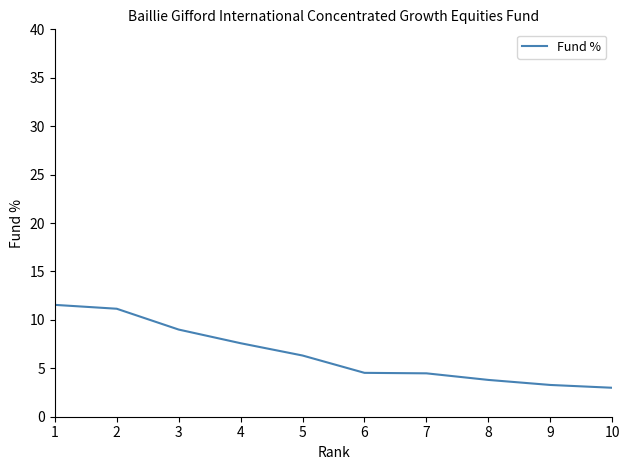

Reading left to right, list all the values displayed in this chart.

11.6	11.2	9.0	7.6	6.3	4.5	4.5	3.8	3.3	3.0